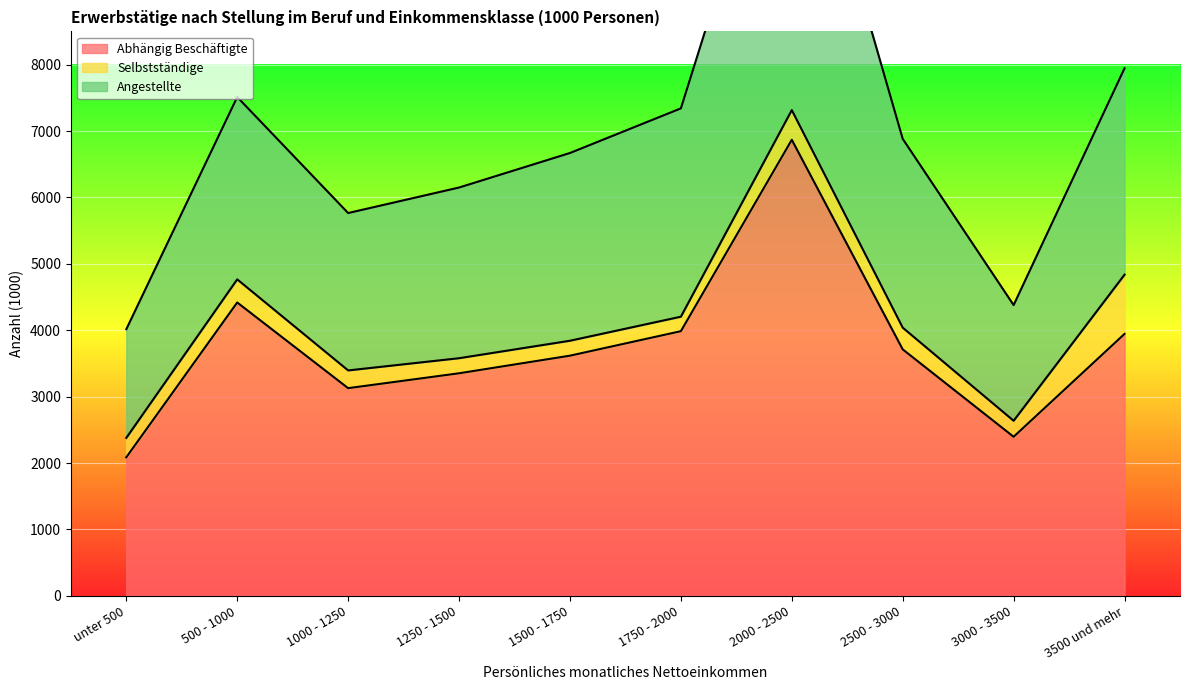

Is it true that Abhängig Beschäftigte equals 3945 at 3500 und mehr?

True